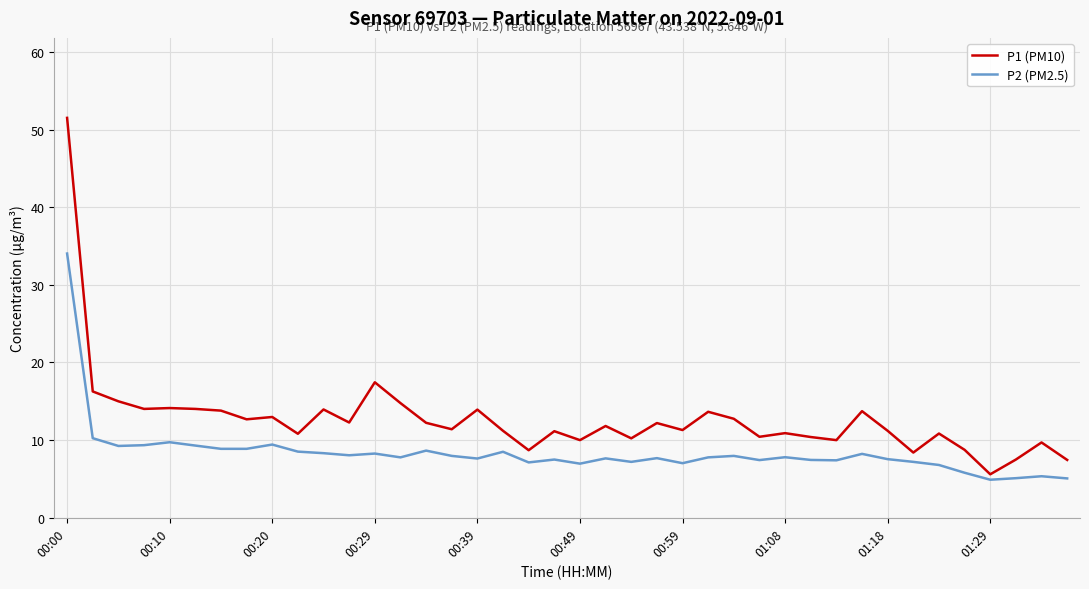

What is the smallest value displayed?

4.9